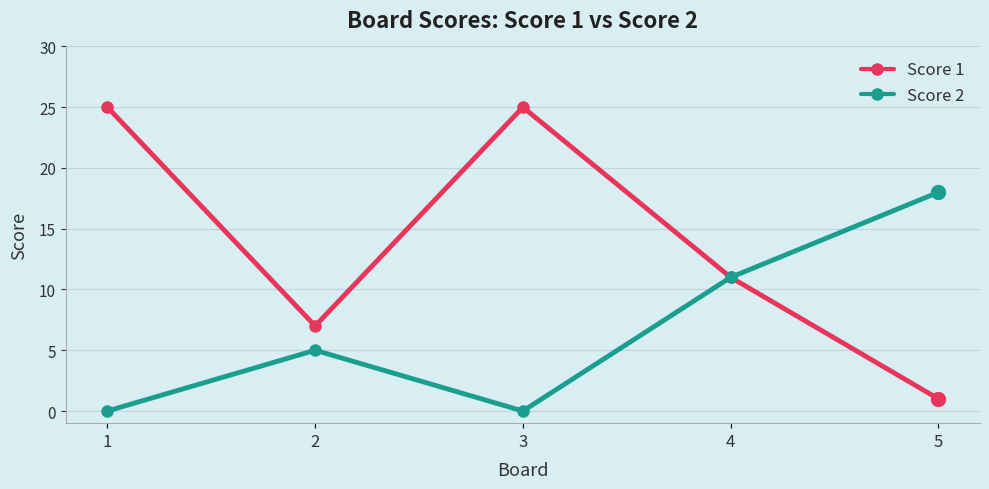

The value of Score 1 at 5 is 0. True or false?

False